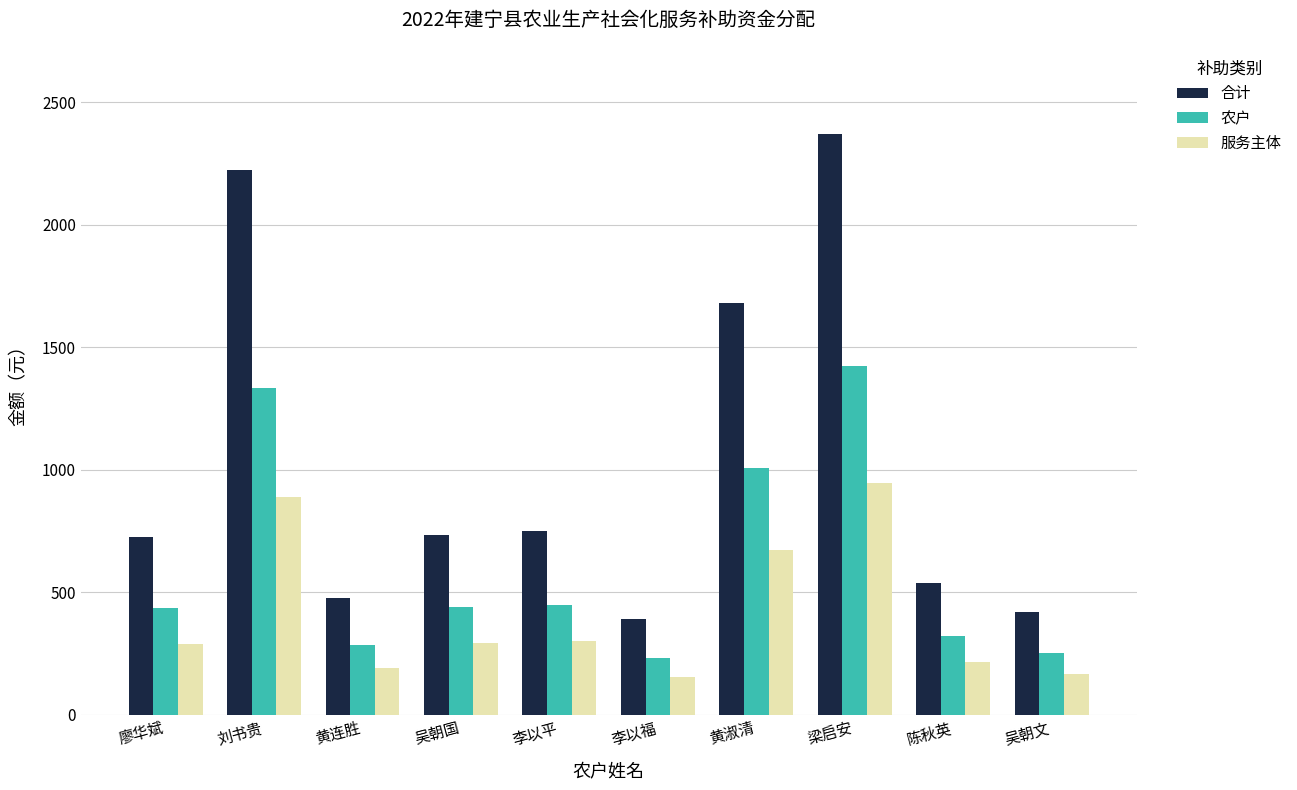

How many bars are there in each group?

3